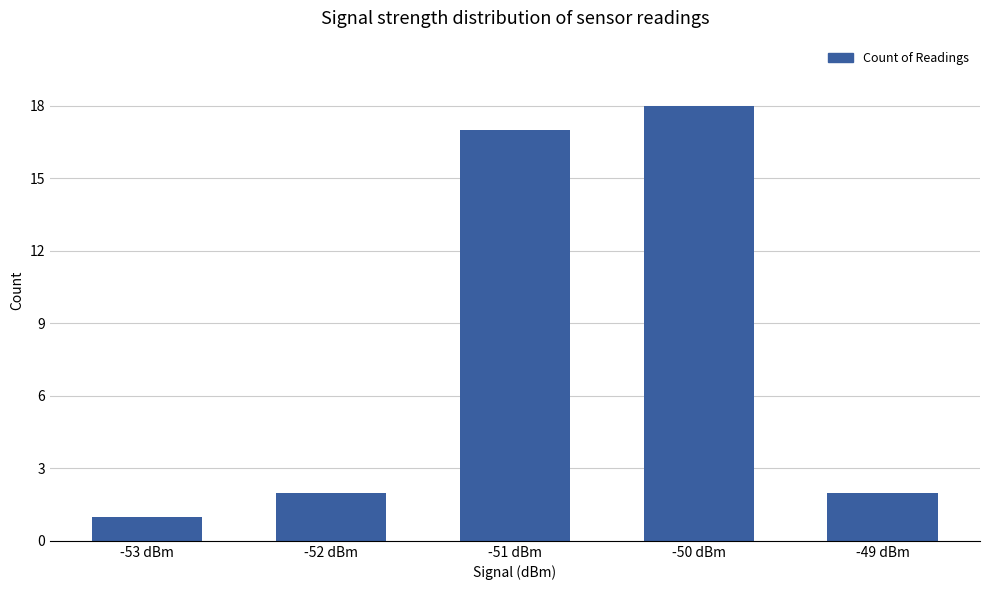

Approximately how many times larger is the value at -50 dBm compared to -49 dBm?

9.0